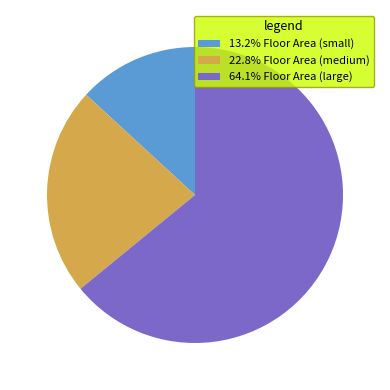

Do 22.8% Floor Area (medium) and 64.1% Floor Area (large) together represent more than half of the pie?

Yes